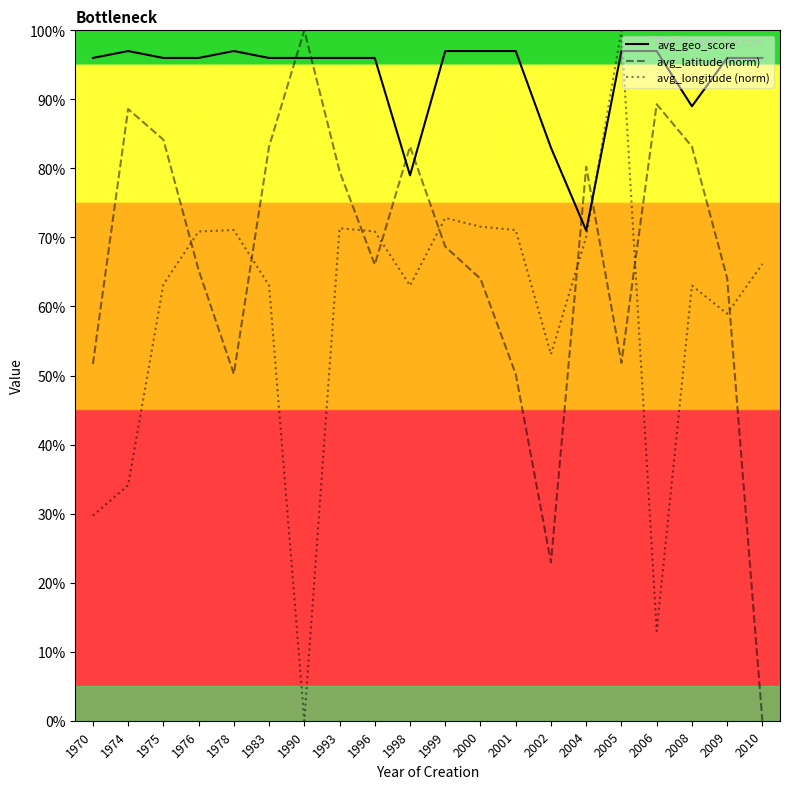

At which label does avg_longitude (norm) reach its minimum?

1990